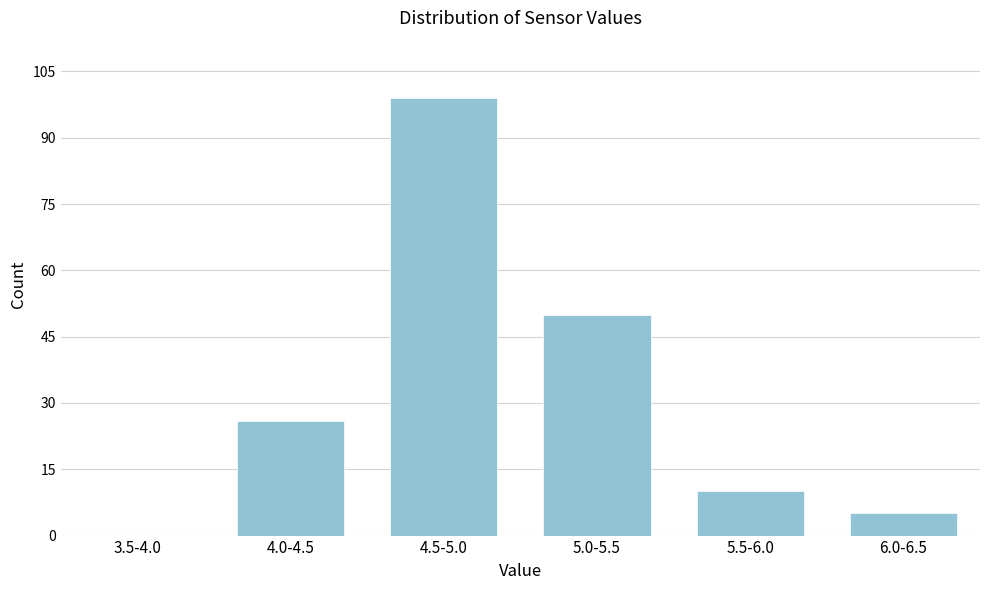

Reading right to left, list all the values displayed in this chart.

6.0-6.5=5	5.5-6.0=10	5.0-5.5=50	4.5-5.0=99	4.0-4.5=26	3.5-4.0=0